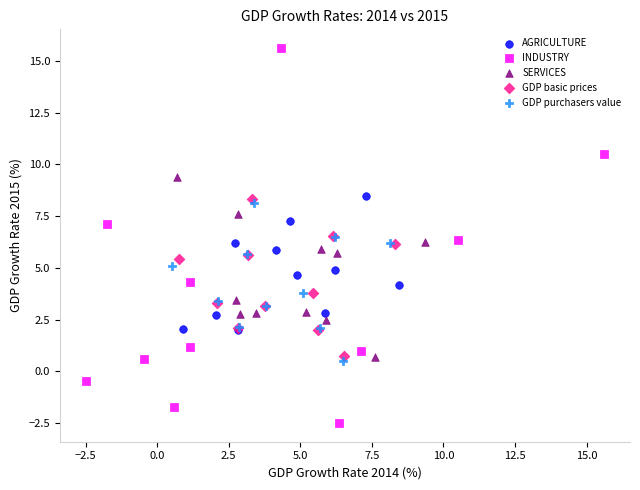

Which series reaches the maximum Y coordinate?

INDUSTRY